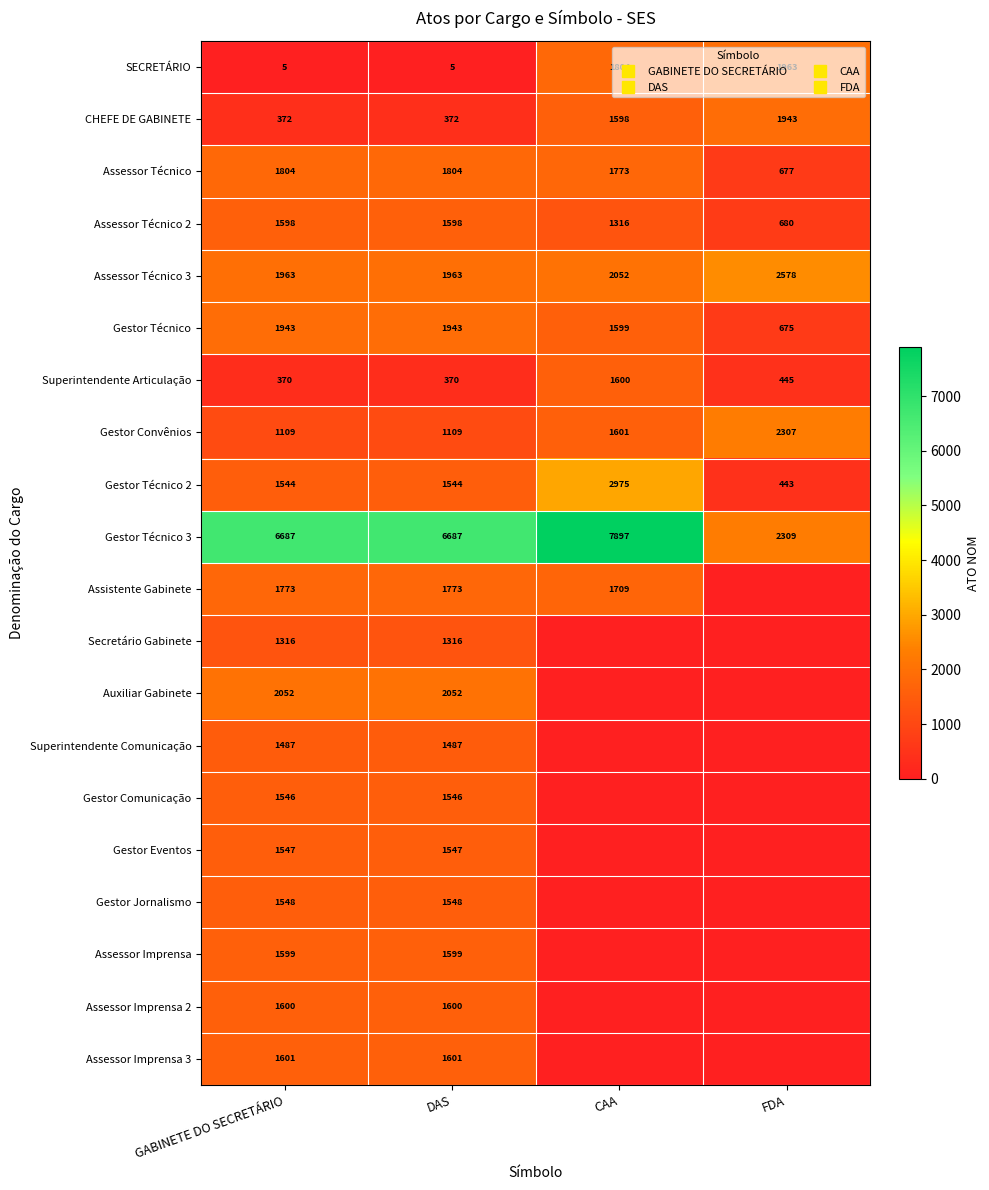

List the labels in order of CHEFE DE GABINETE value, largest first.

FDA, CAA, GABINETE DO SECRETÁRIO, DAS